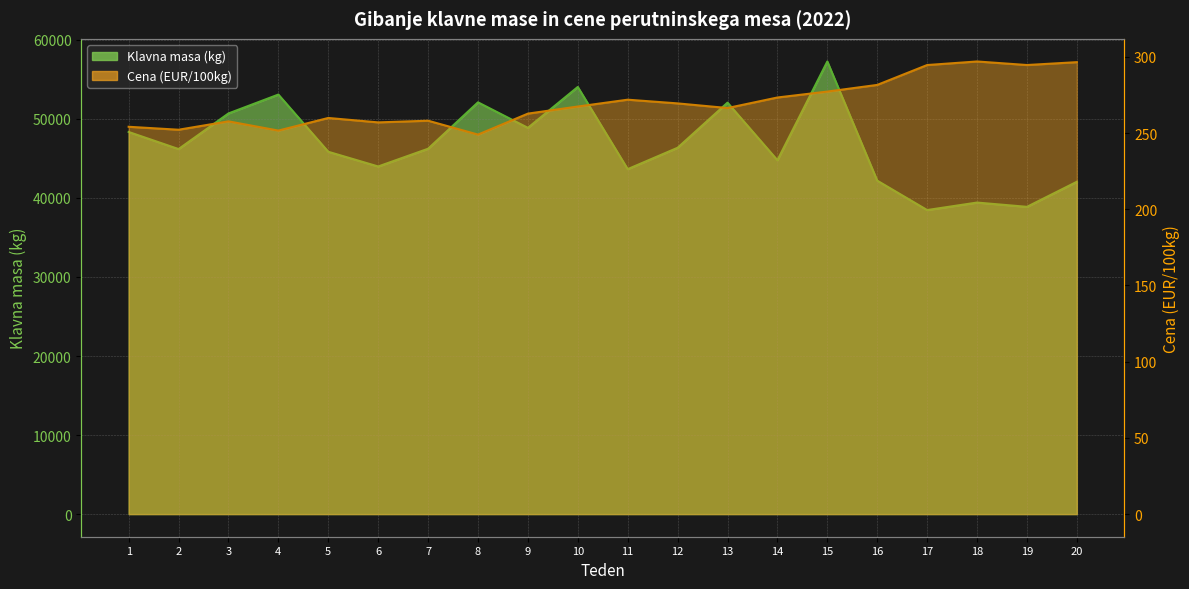

What is the approximate value of Cena (EUR/100kg) at 8?

249.0